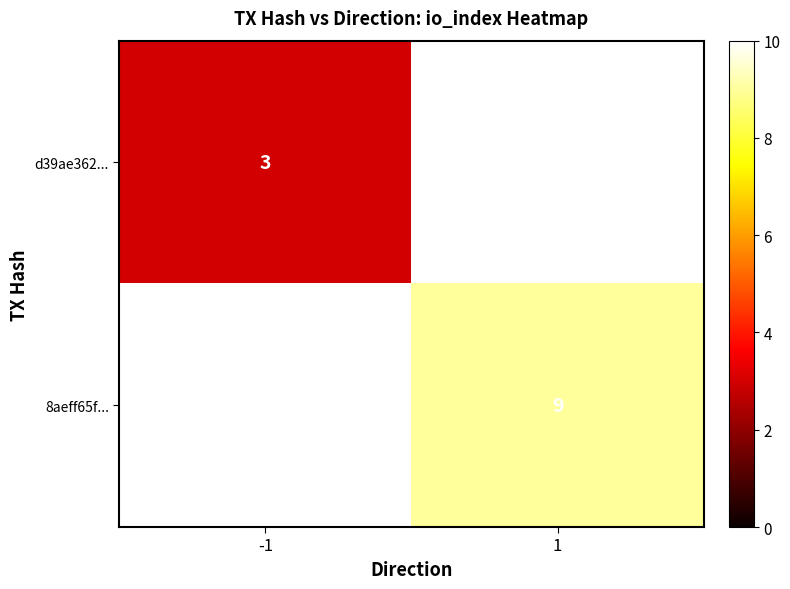

Is it true that d39ae362... equals 4 at -1?

False